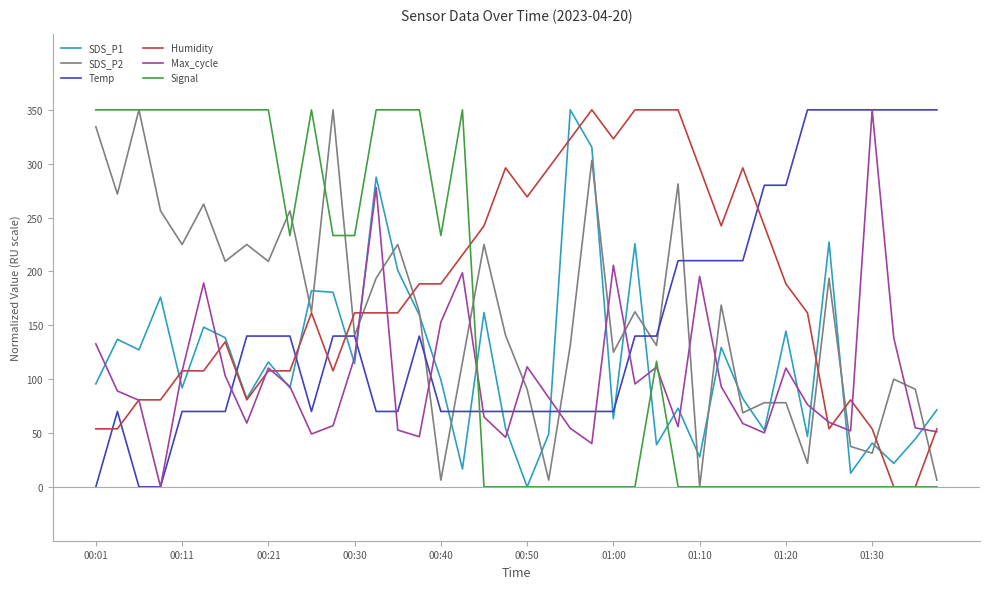

True or false: Signal and Max_cycle cross at least once.

True